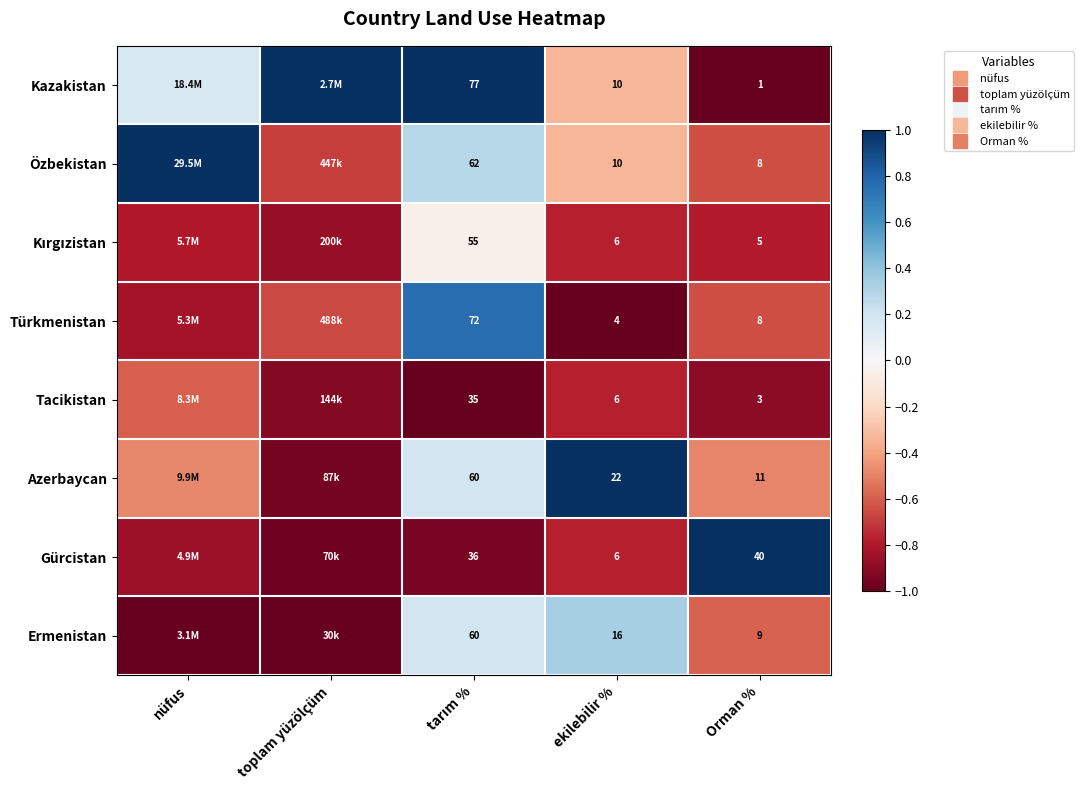

The Gürcistan series shows -1.0 at tarım %. True or false?

True